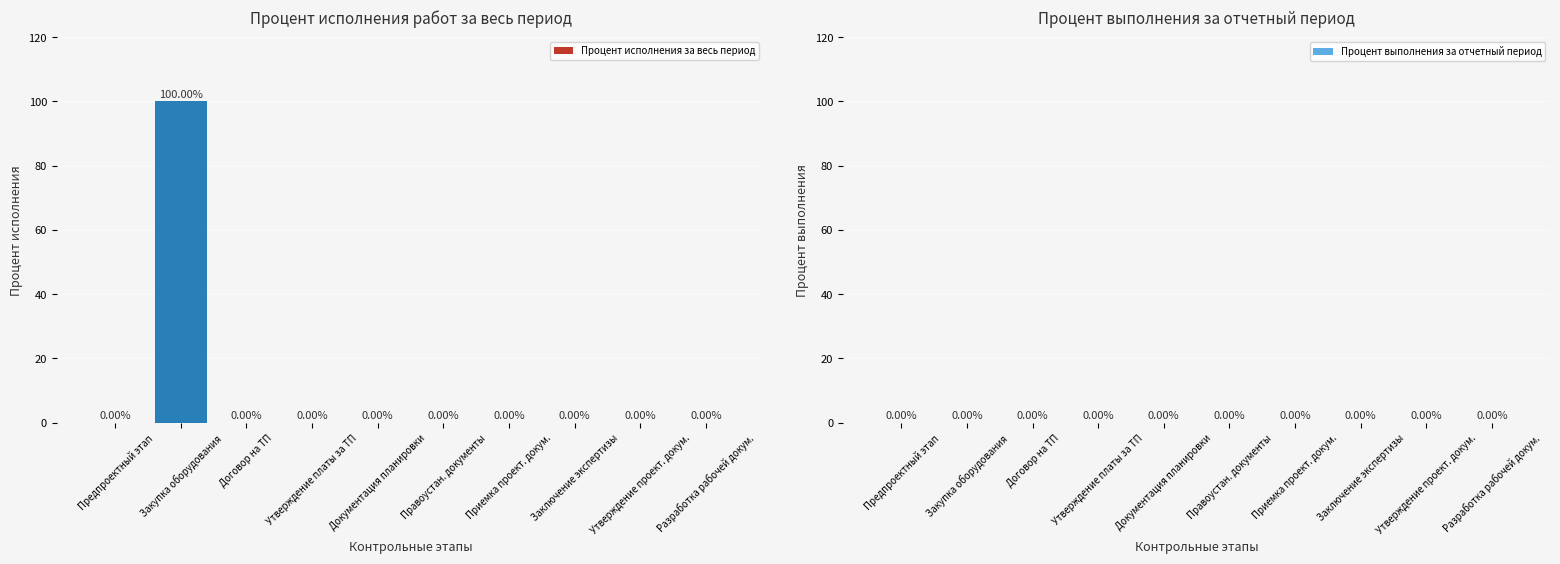

What is the sum of all values?

100